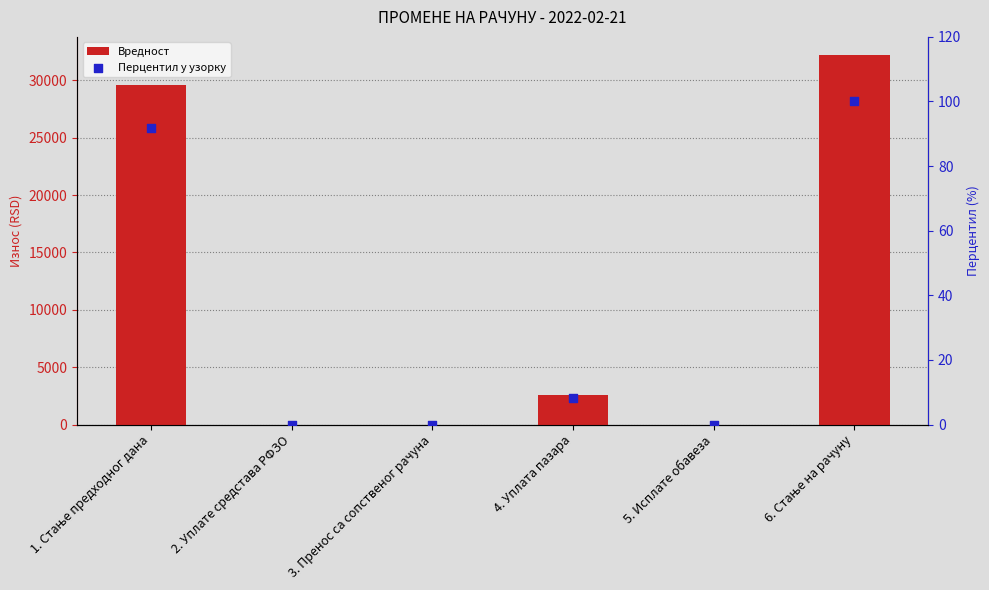

What is the total value across all series at 4. Уплата пазара?

2608.1